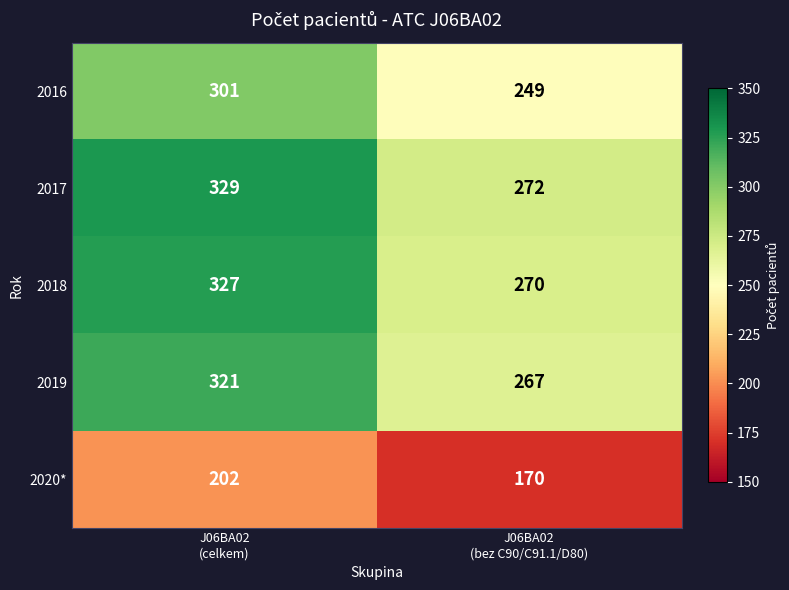

What is the average value of the 2016 series?

275